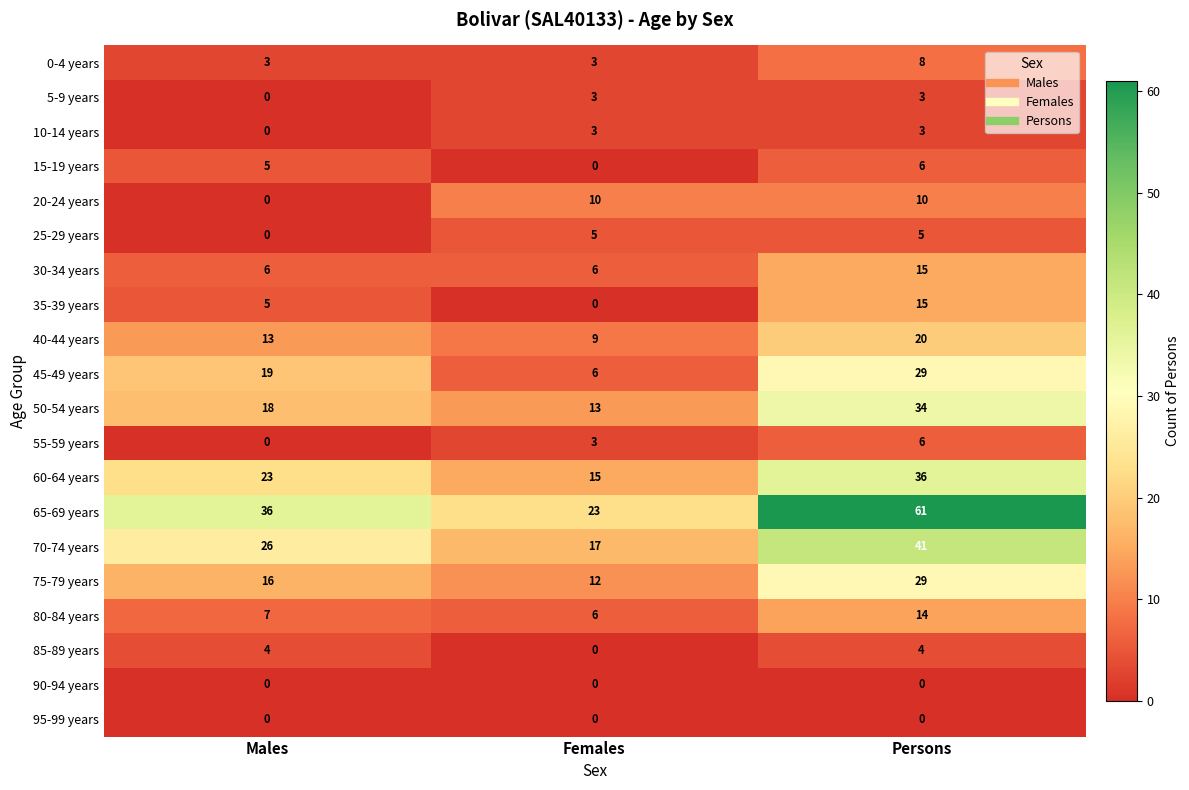

What is the sum of all 45-49 years values?

54